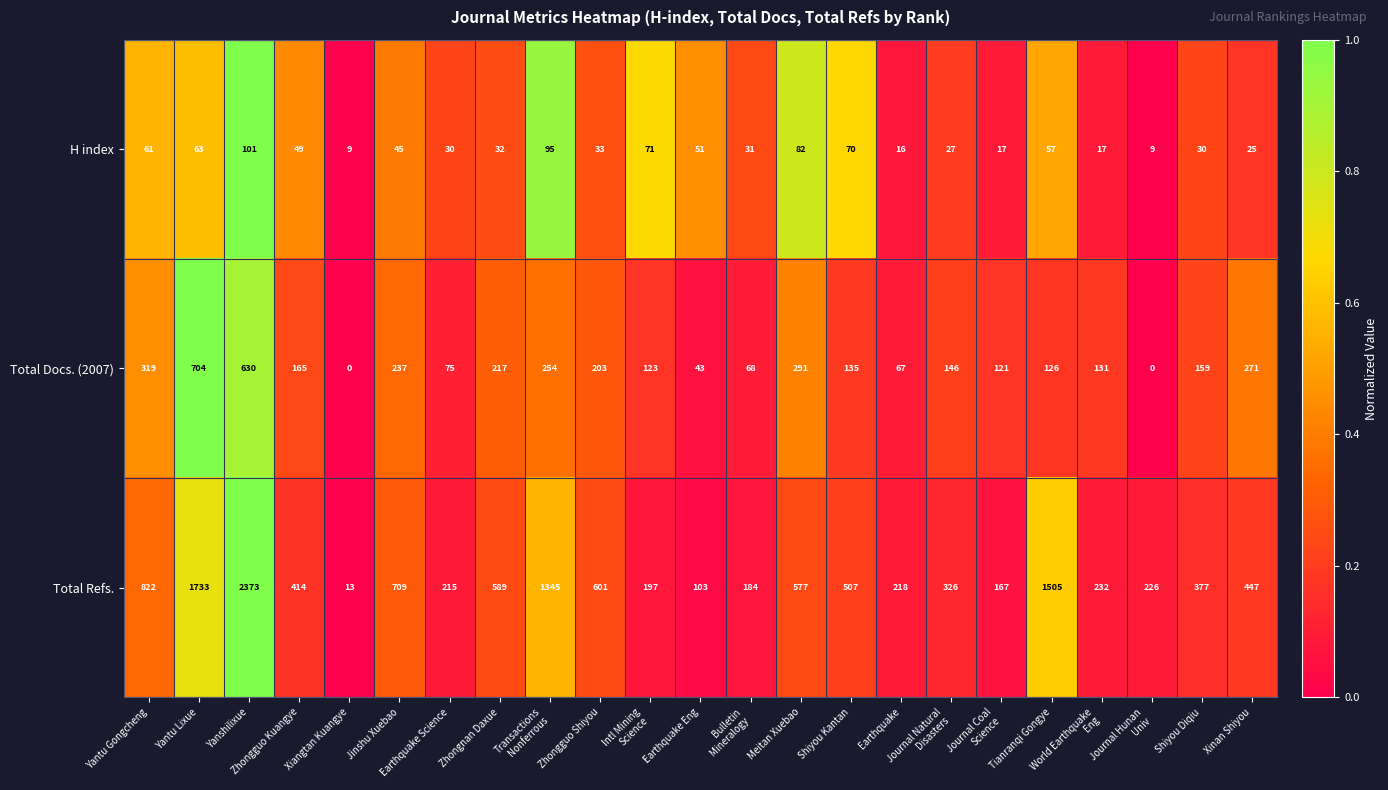

At how many categories does at least one series exceed 0?

23